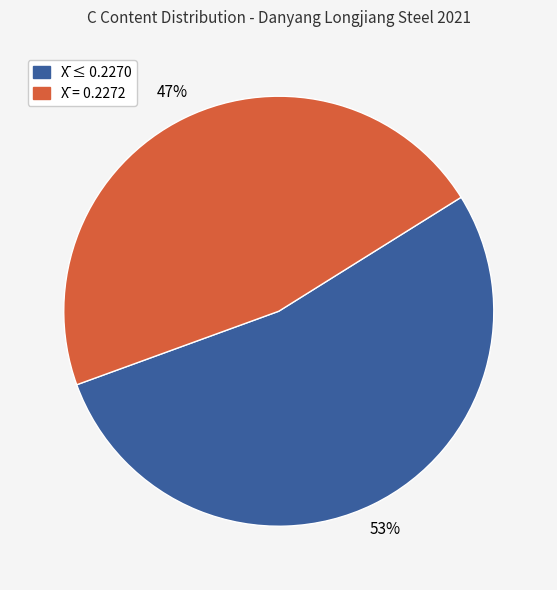

Is there a majority slice in this chart?

Yes